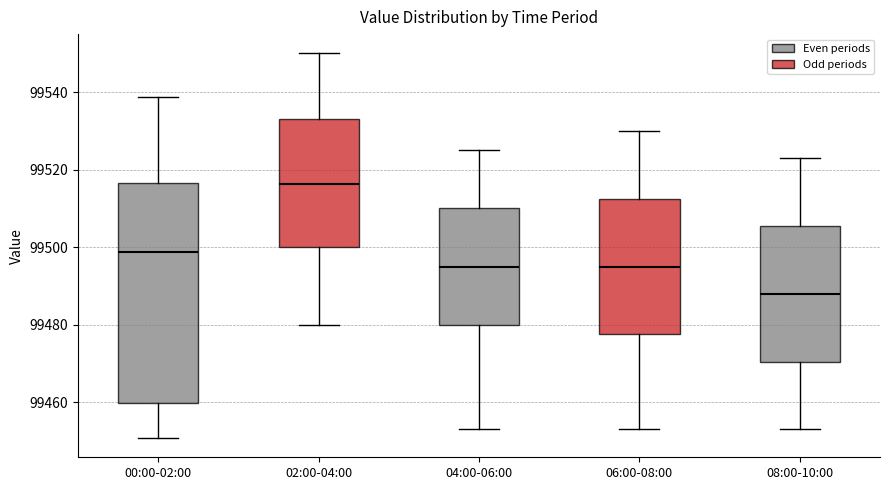

Comparing the boxes themselves (not the whiskers), which one is the tallest?

00:00-02:00